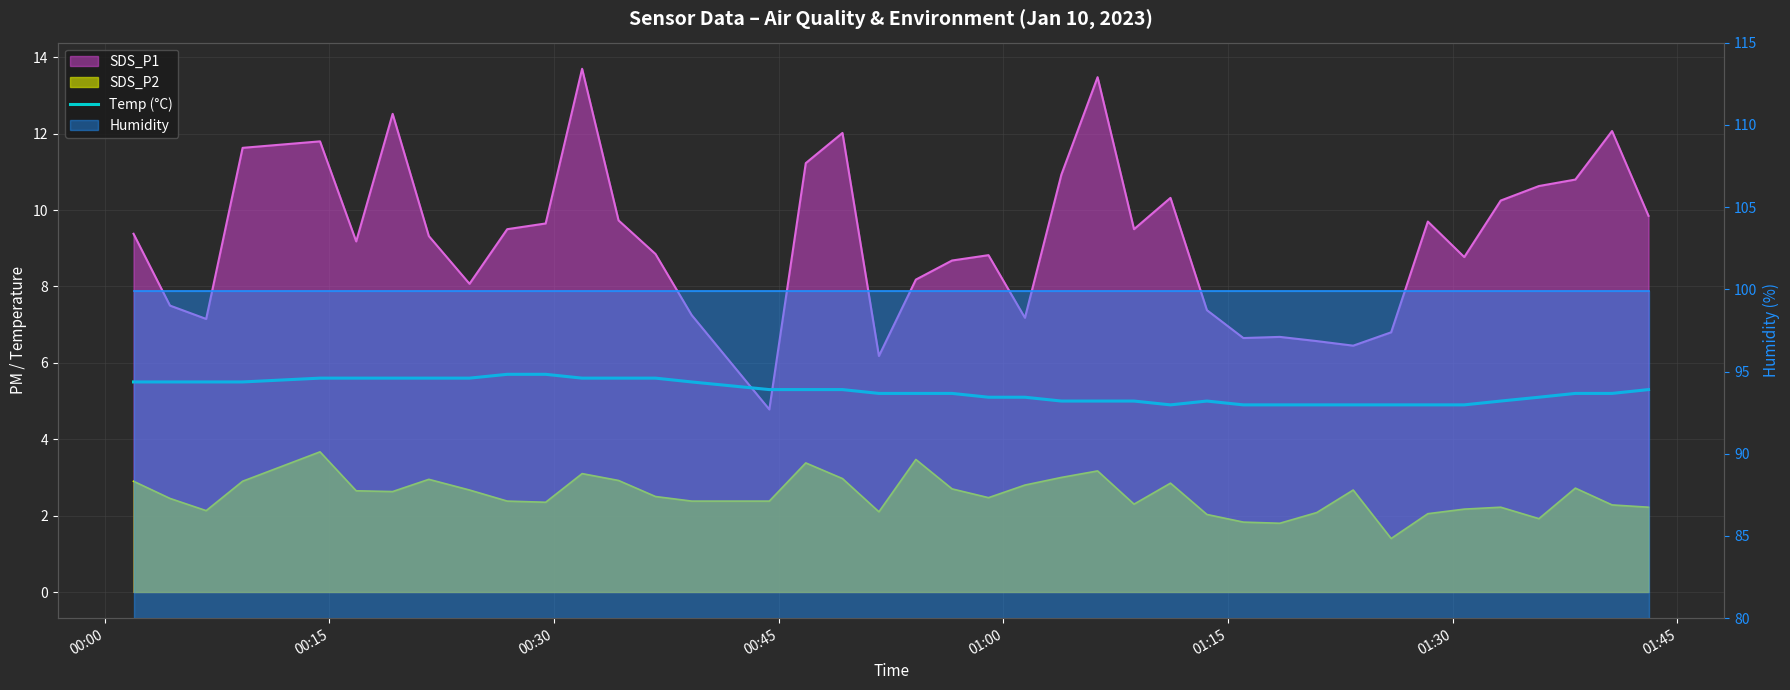

Reading left to right, what are all the values shown in this chart?

5.5	5.5	5.5	5.5	5.6	5.6	5.6	5.6	5.6	5.7	5.7	5.6	5.6	5.6	5.5	5.3	5.3	5.3	5.2	5.2	5.2	5.1	5.1	5.0	5.0	5.0	4.9	5.0	4.9	4.9	4.9	4.9	4.9	4.9	4.9	5.0	5.1	5.2	5.2	5.3